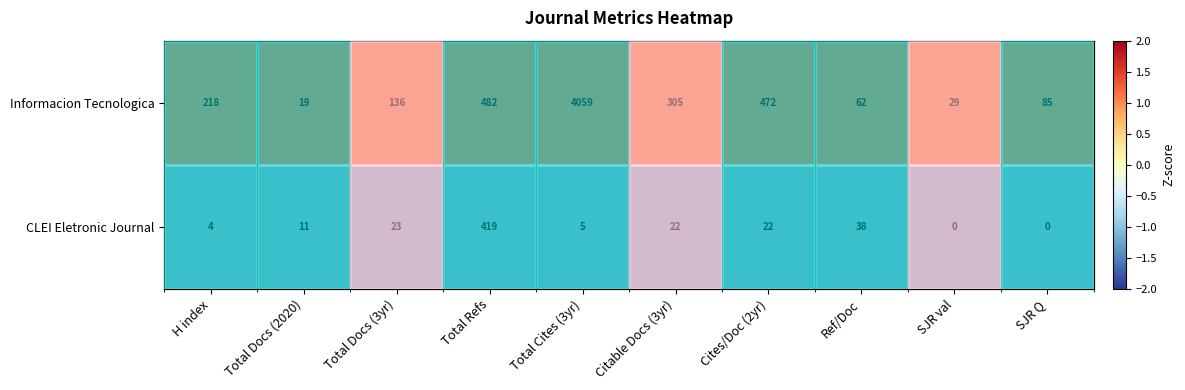

True or false: Informacion Tecnologica has a value of 1 at SJR Q.

True